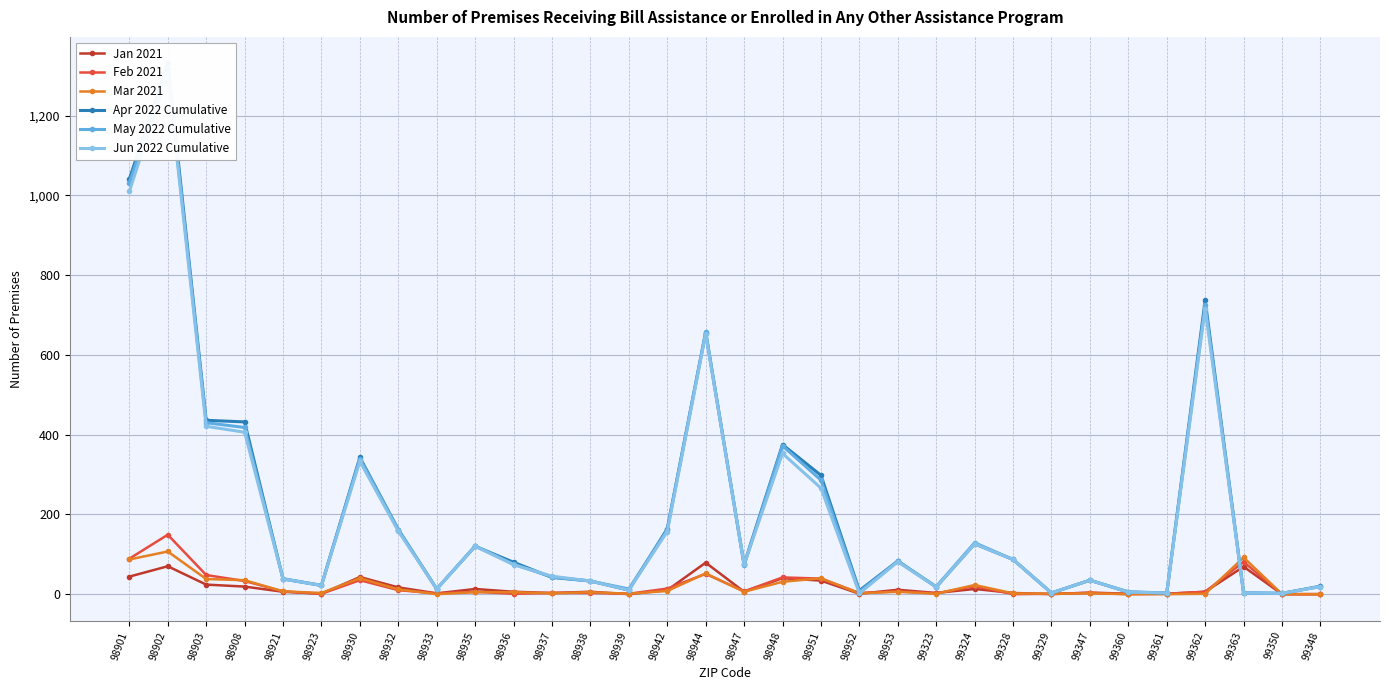

What are all the series names shown in the legend?

Jan 2021, Feb 2021, Mar 2021, Apr 2022 Cumulative, May 2022 Cumulative, Jun 2022 Cumulative